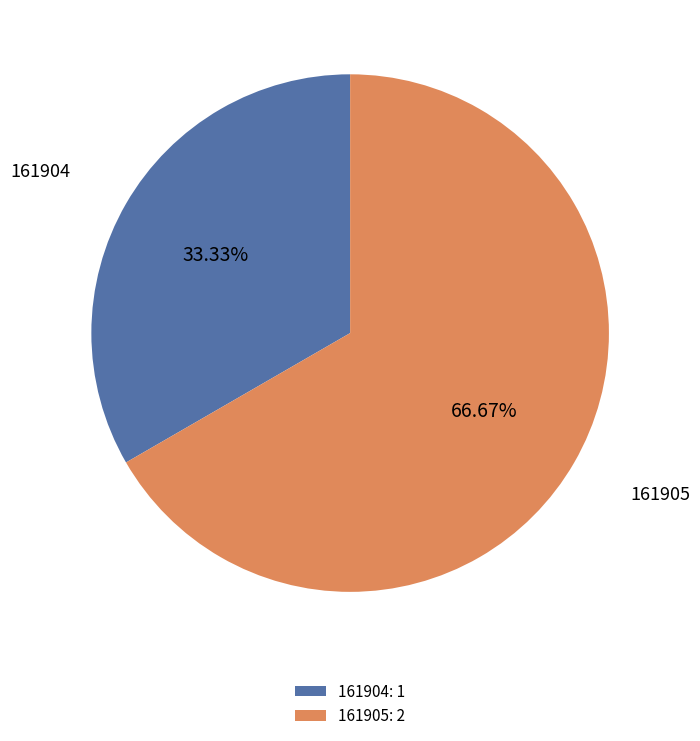

Rank the categories by value from highest to lowest.

161905, 161904